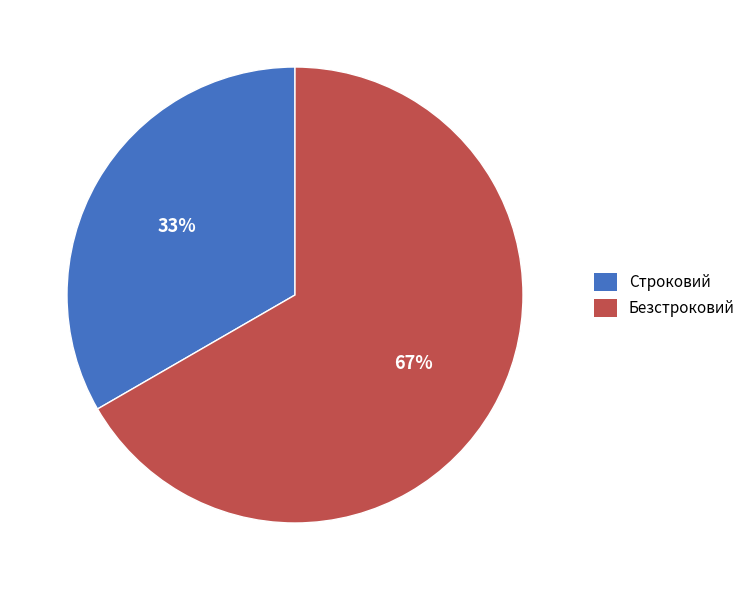

True or false: Строковий accounts for 33% of the total.

True